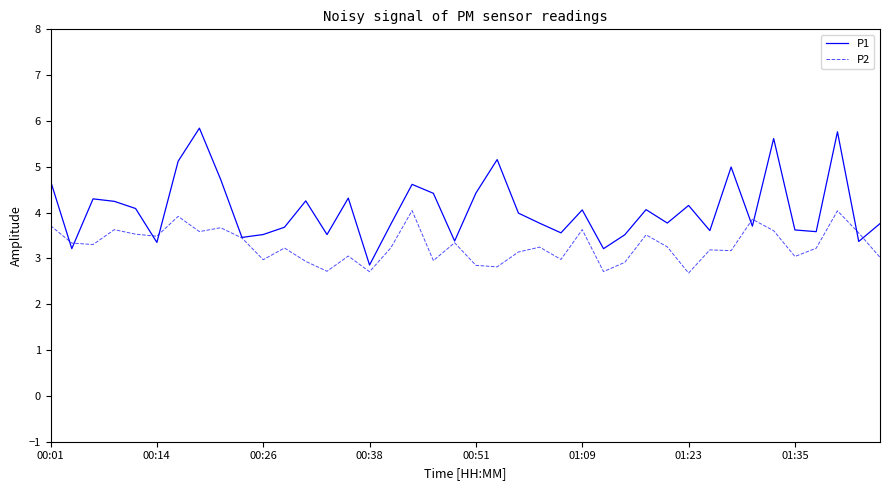

Which series has the largest total across all categories?

P1